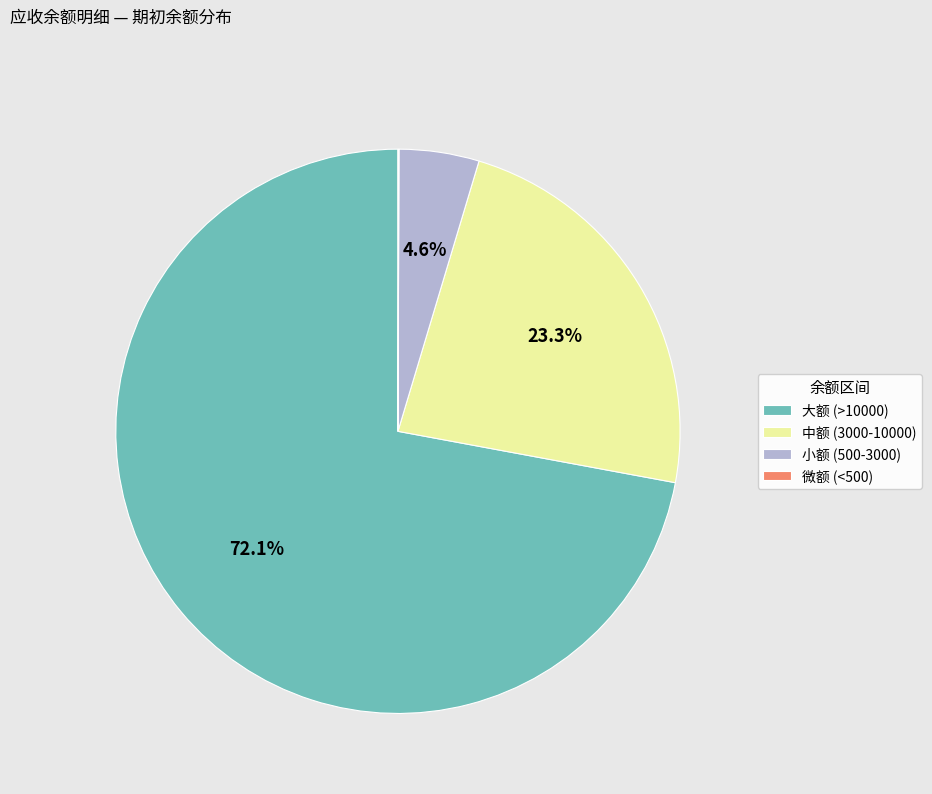

Is there any slice that represents more than half of the pie?

Yes